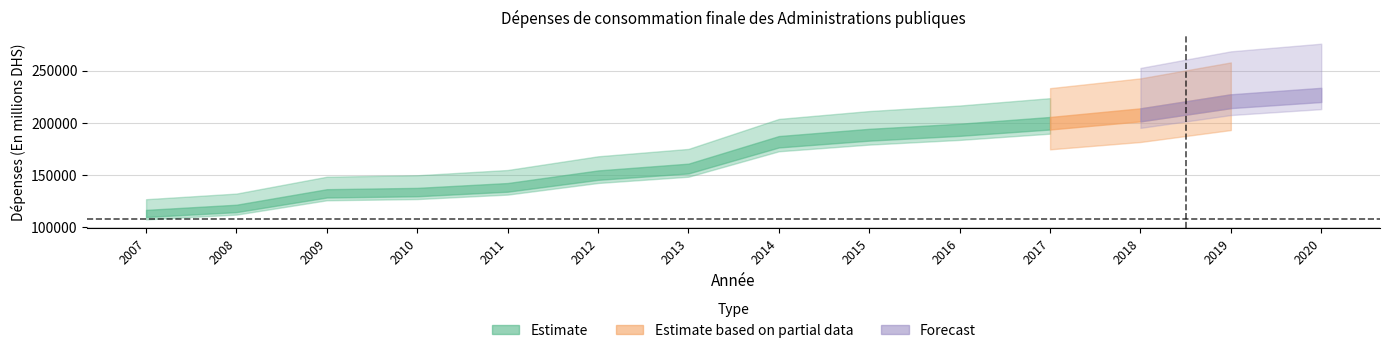

What is the difference between the values at 2009 and 2010?

1220